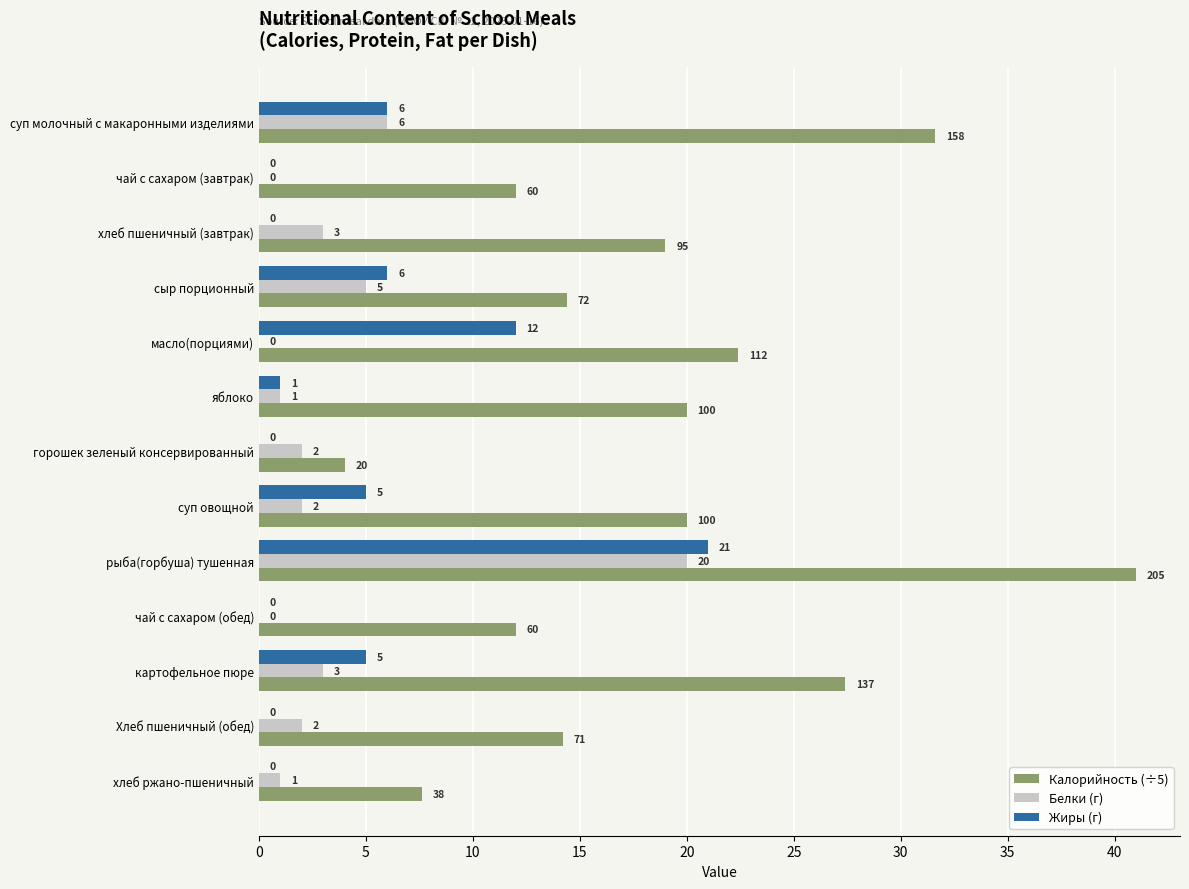

Which series changed the most between горошек зеленый консервированный and рыба(горбуша) тушенная?

Калорийность (÷5)